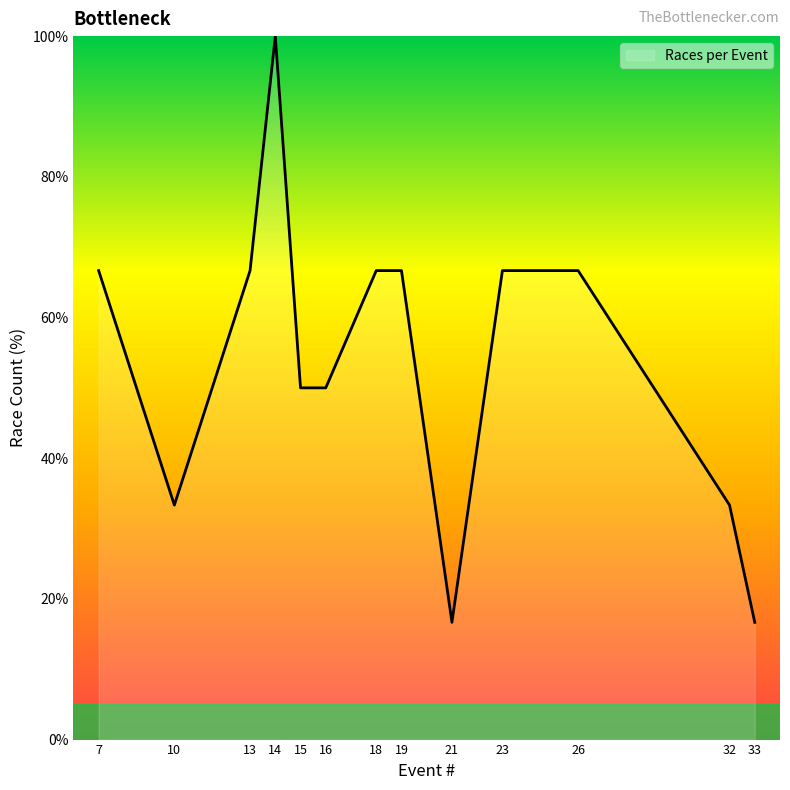

What is the change in value from 13 to 32?

-33.3